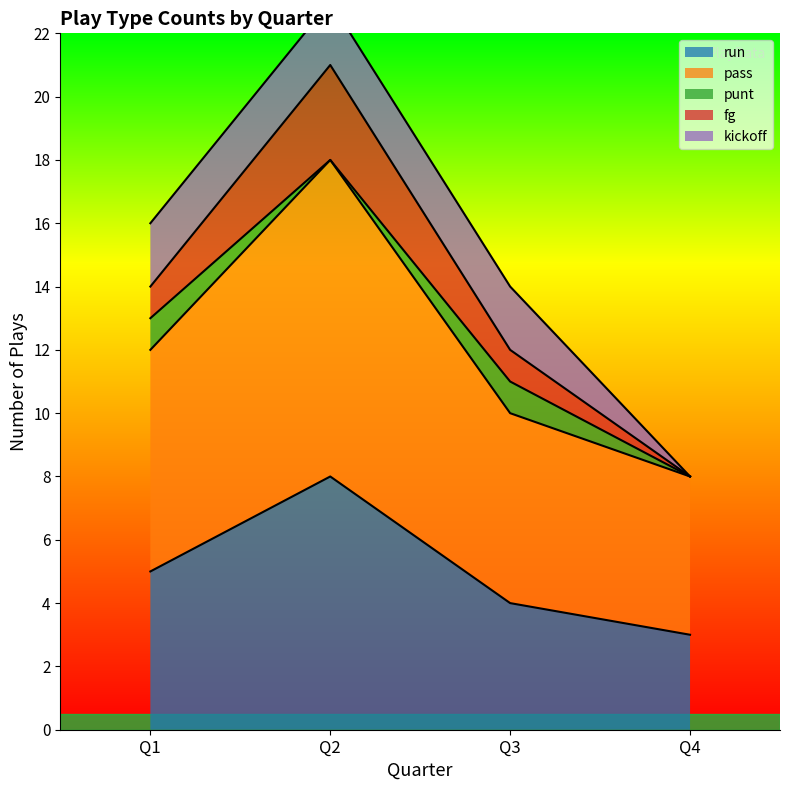

At which category does run reach its first local peak?

Q2